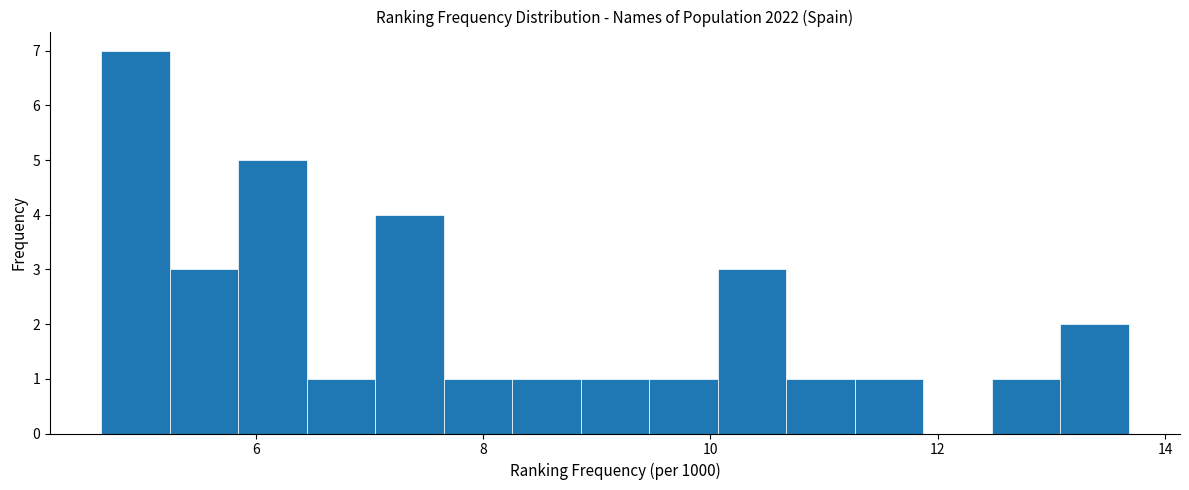

Read against the x-axis, roughly where is the centre of the tallest bar?

5.0